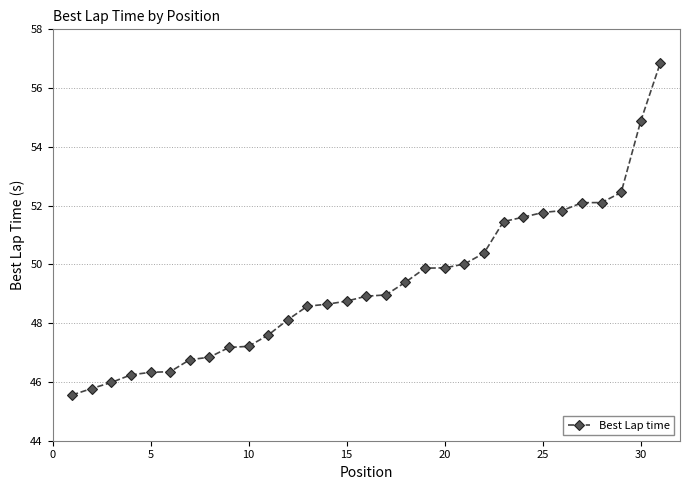

What is the smallest value displayed?

45.6